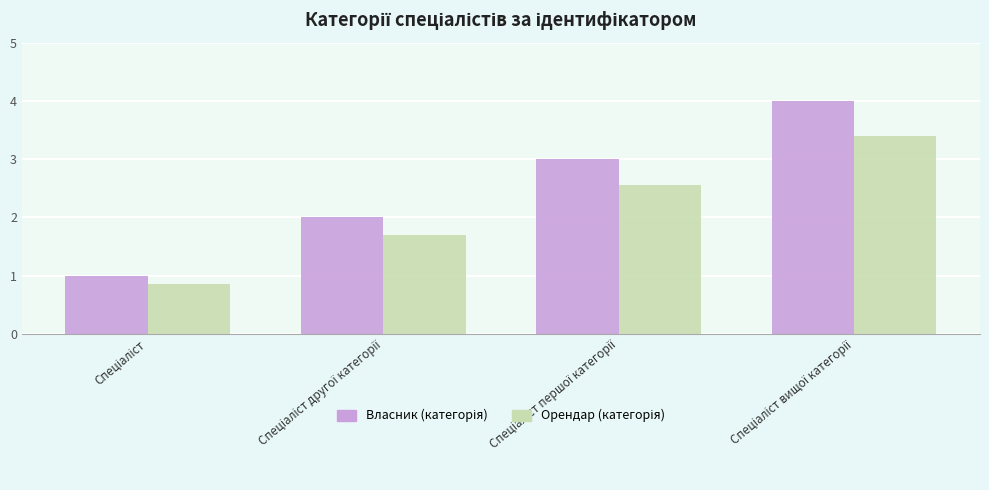

What is the greatest value displayed?

4.0